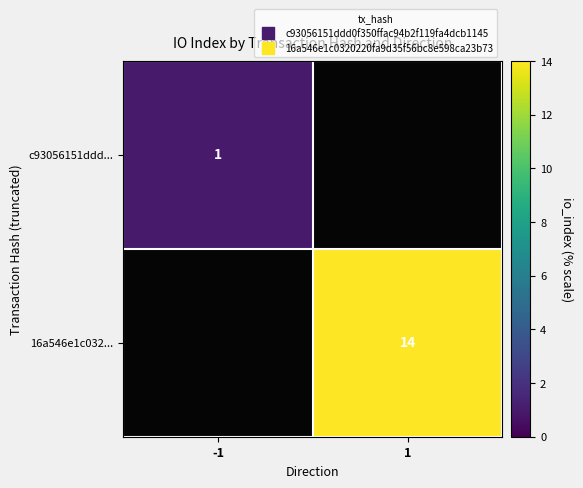

List the series in order of their peak value, lowest first.

c93056151ddd..., 16a546e1c032...